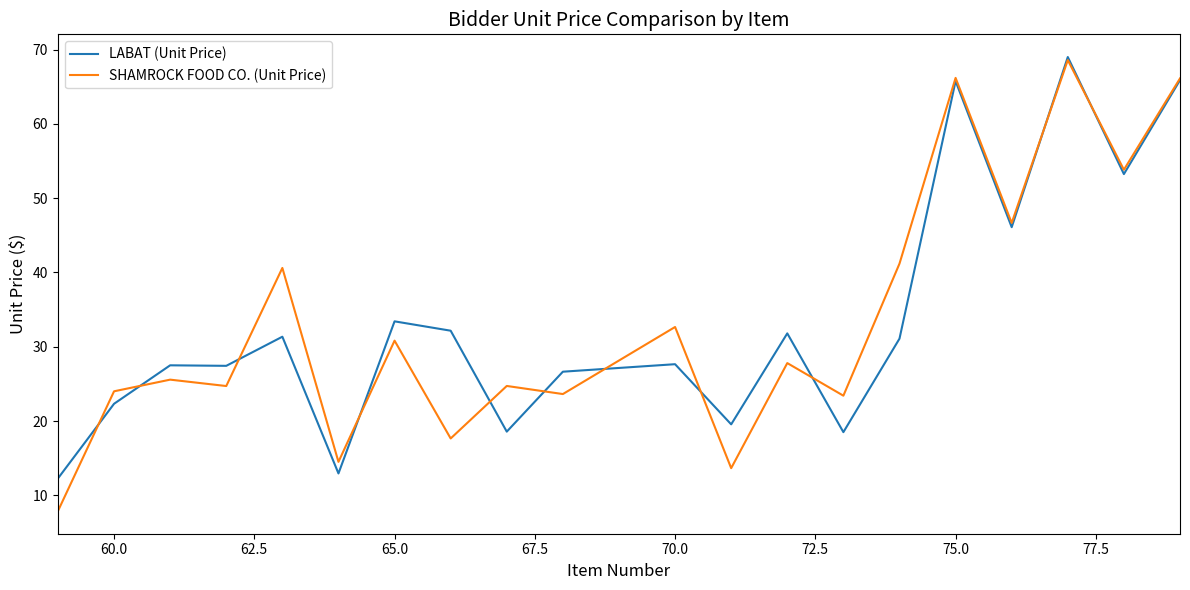

Which series has the largest range (max minus min)?

SHAMROCK FOOD CO. (Unit Price)